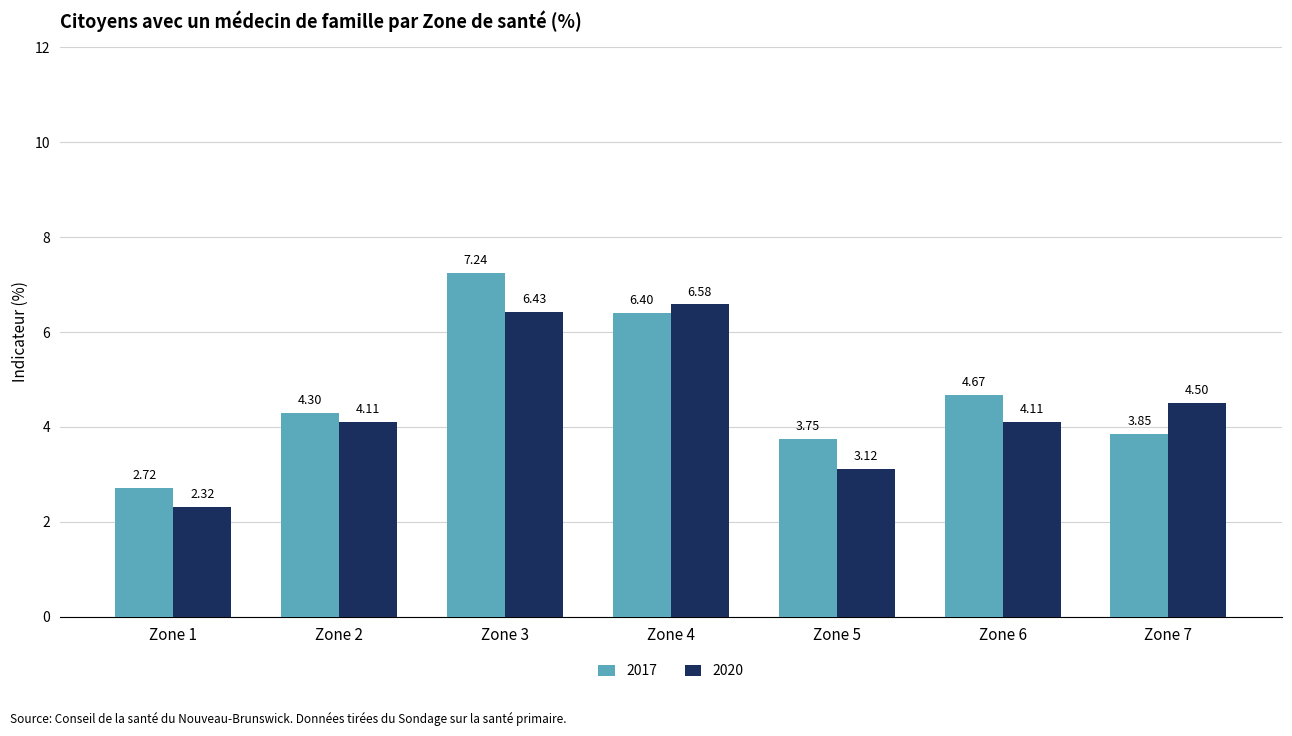

At which category is the sum across all series the highest?

Zone 3